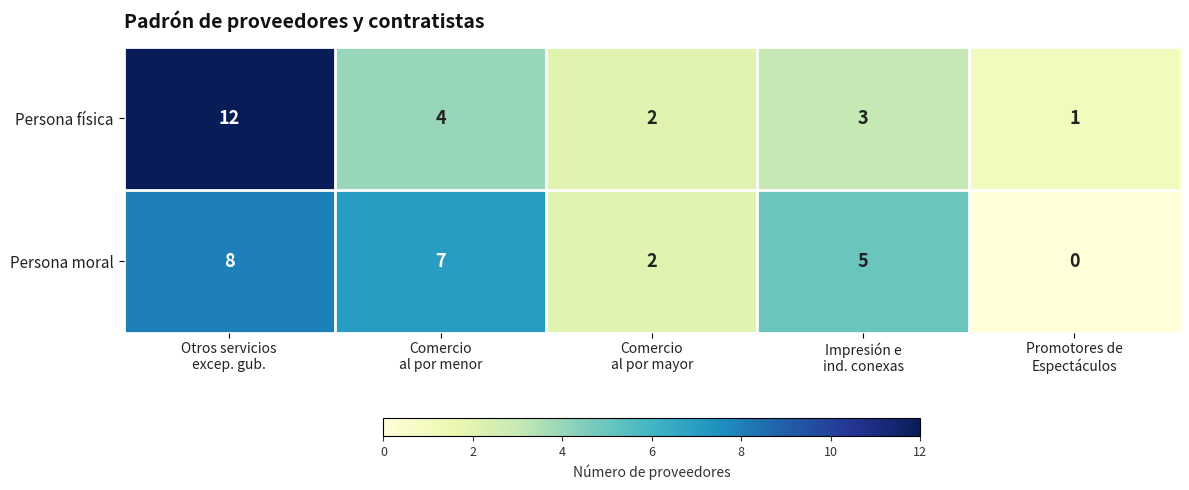

Which series has the largest range (max minus min)?

Persona física